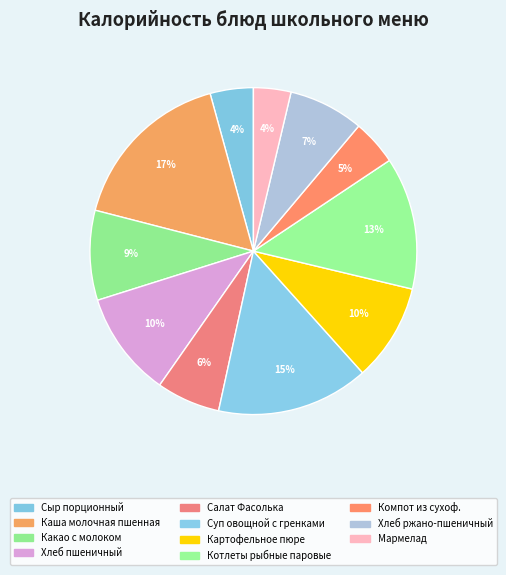

Which category has the smallest portion of the pie?

Мармелад